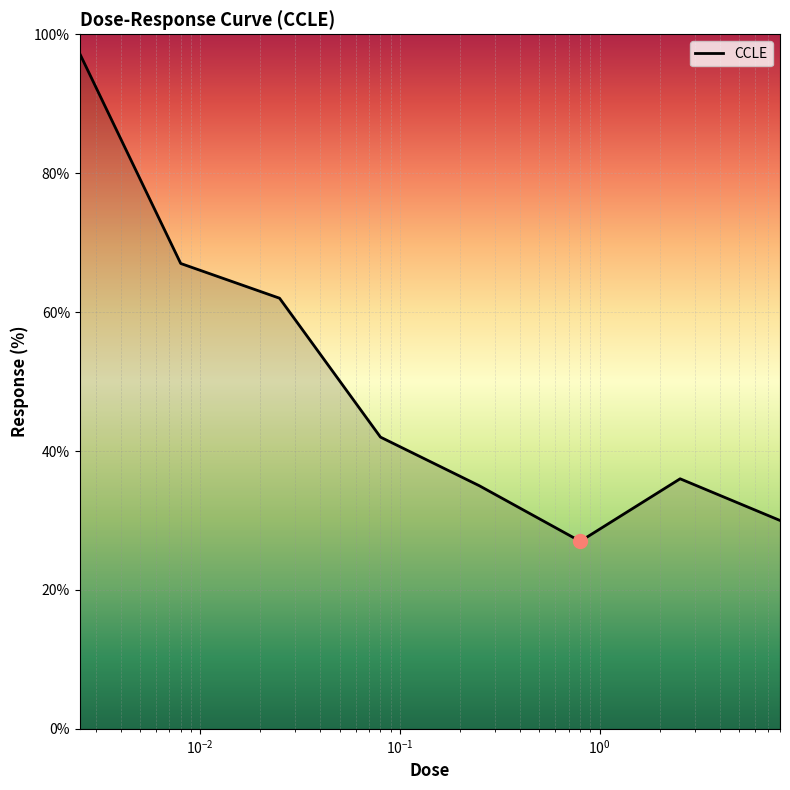

What is the smallest value displayed?

27.0